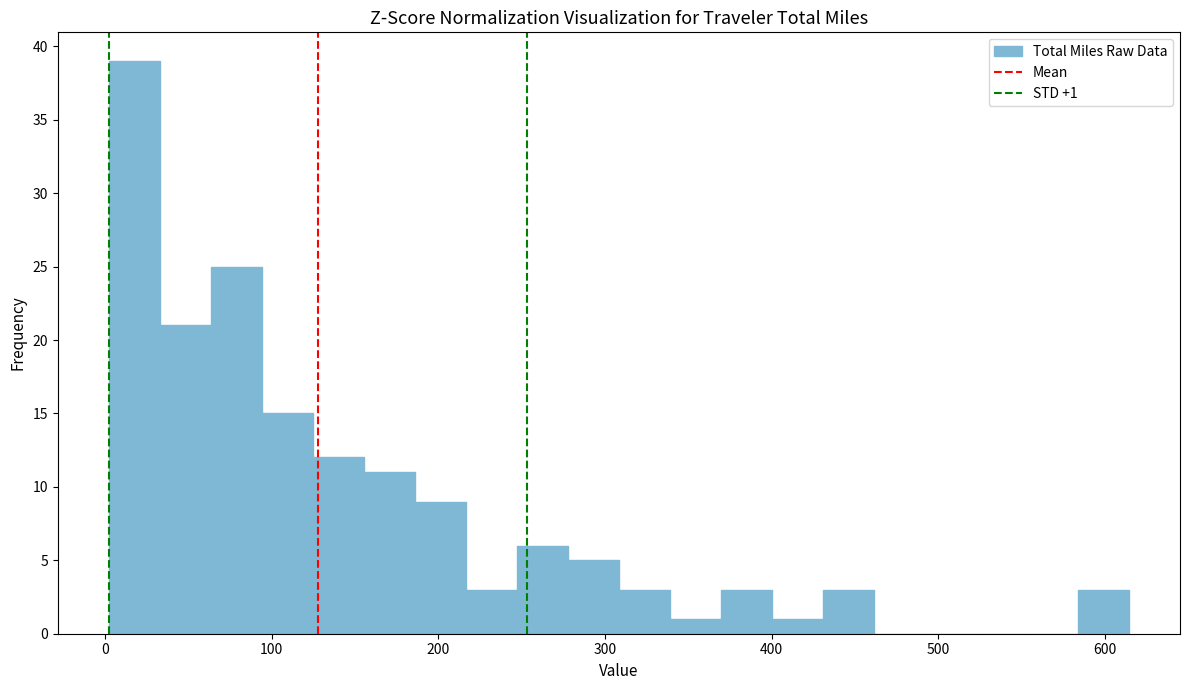

Read against the x-axis, roughly where is the centre of the tallest bar?

20